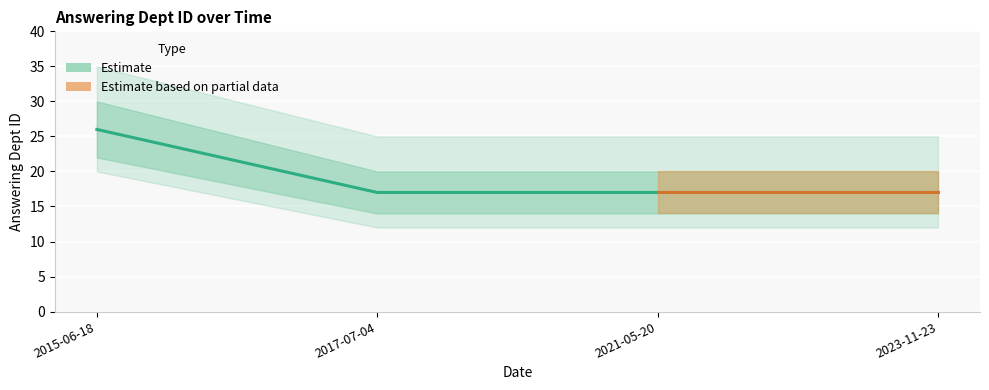

What is the sum of all values?

77